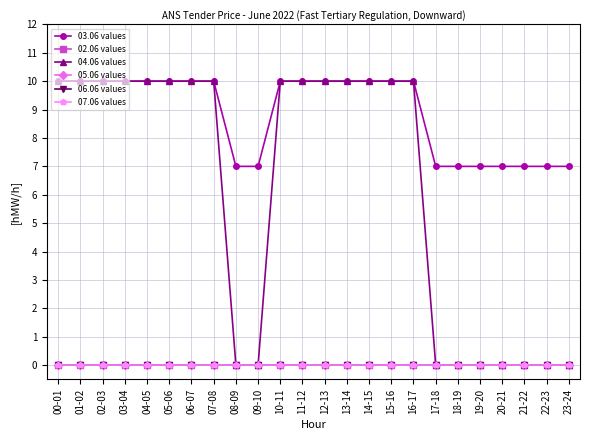

True or false: 06.06 values and 05.06 values cross at least once.

False